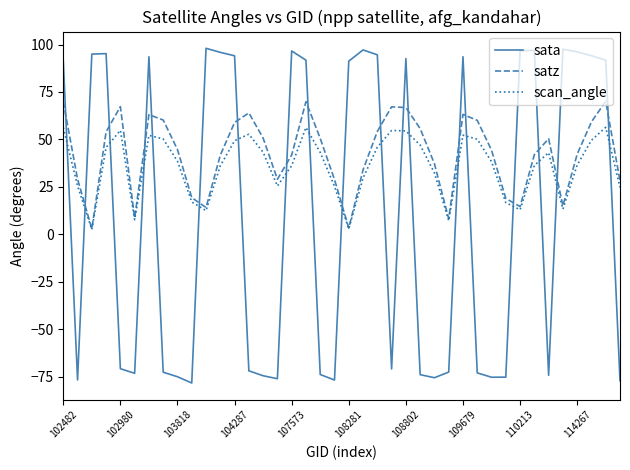

Which series has the largest range (max minus min)?

sata